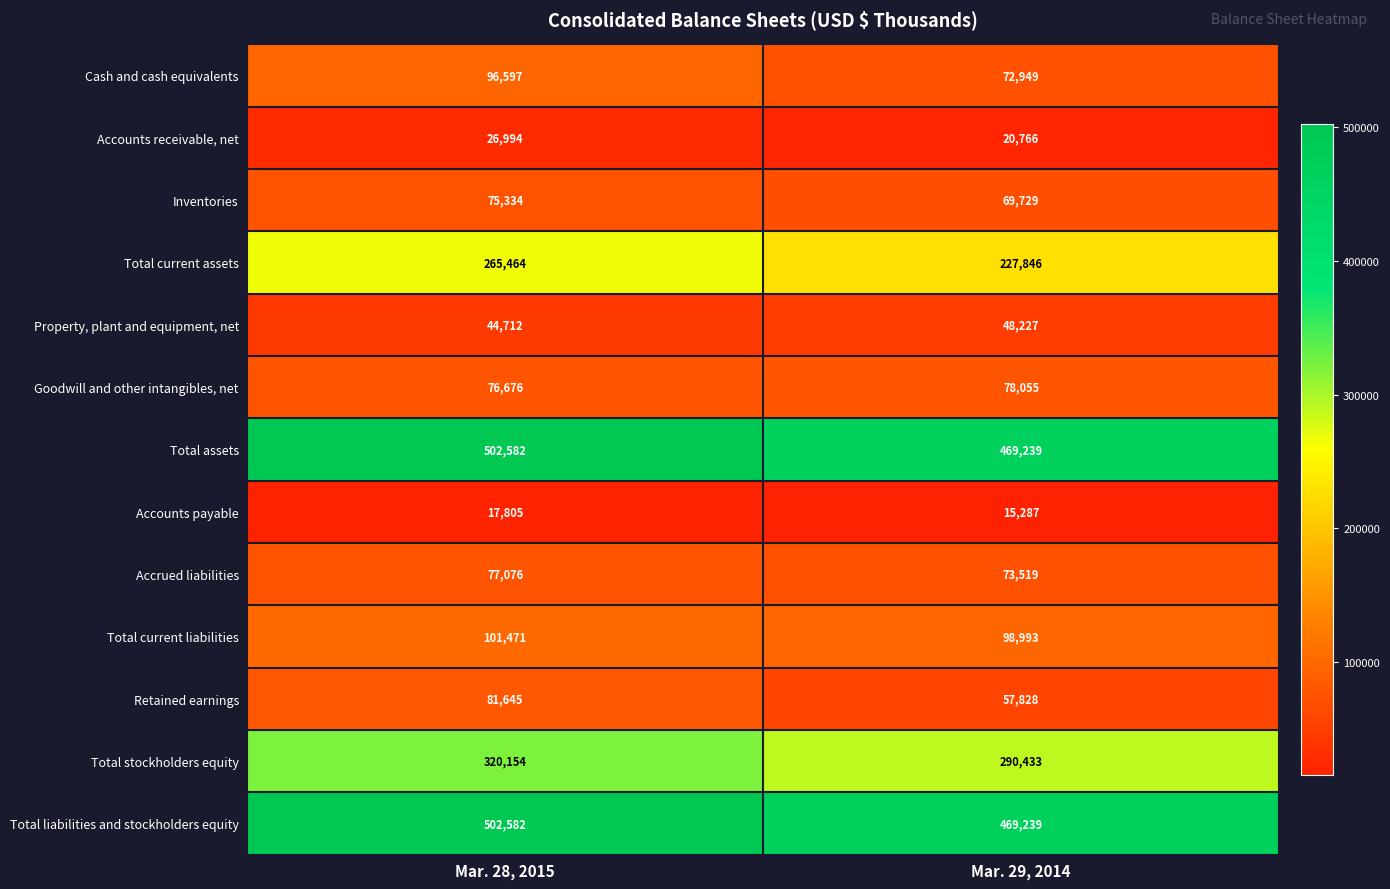

What is the difference between the maximum and minimum values in the Goodwill and other intangibles, net series?

1379